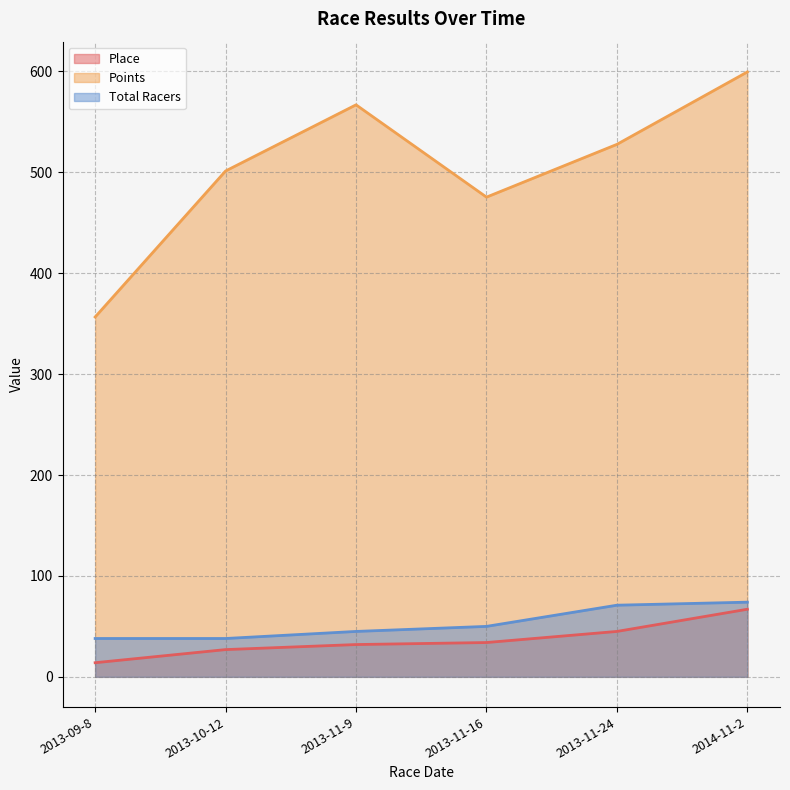

Which series has the largest range (max minus min)?

Points